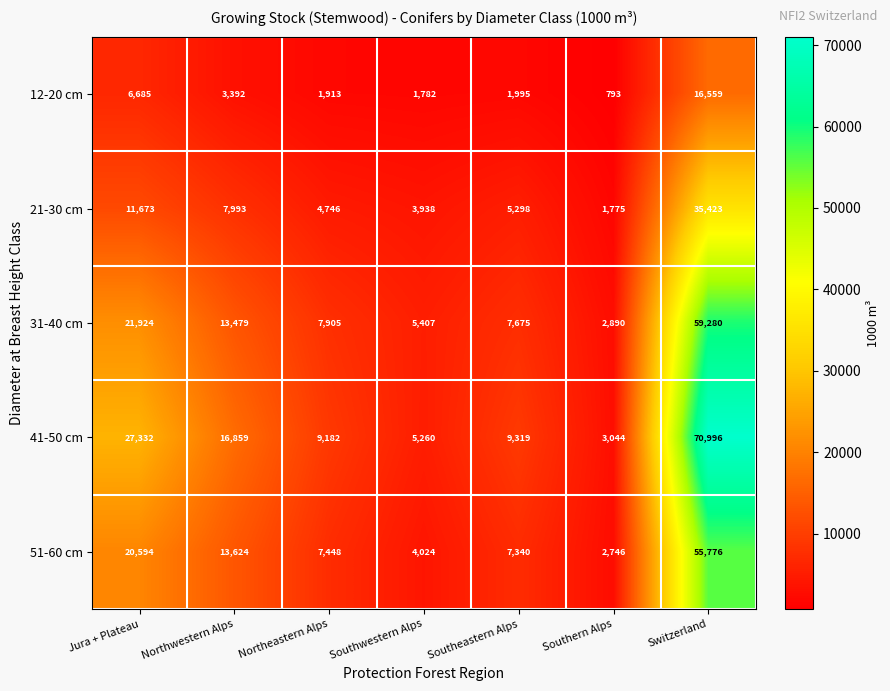

Is the value of 51-60 cm at Northwestern Alps greater than the value of 31-40 cm at Northwestern Alps?

Yes